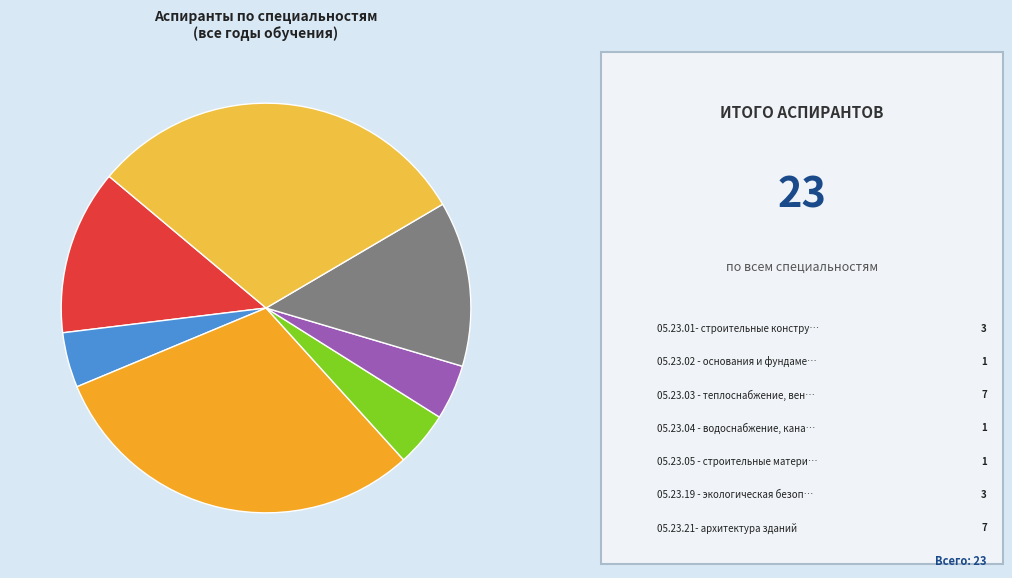

How many slices are in this pie chart?

7